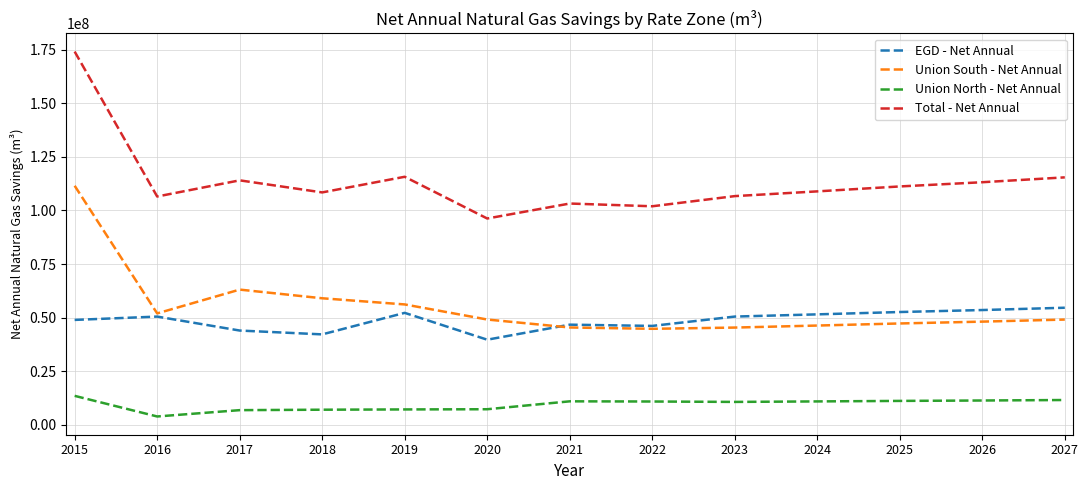

Where does the Union North - Net Annual series first go above 10938012?

2015